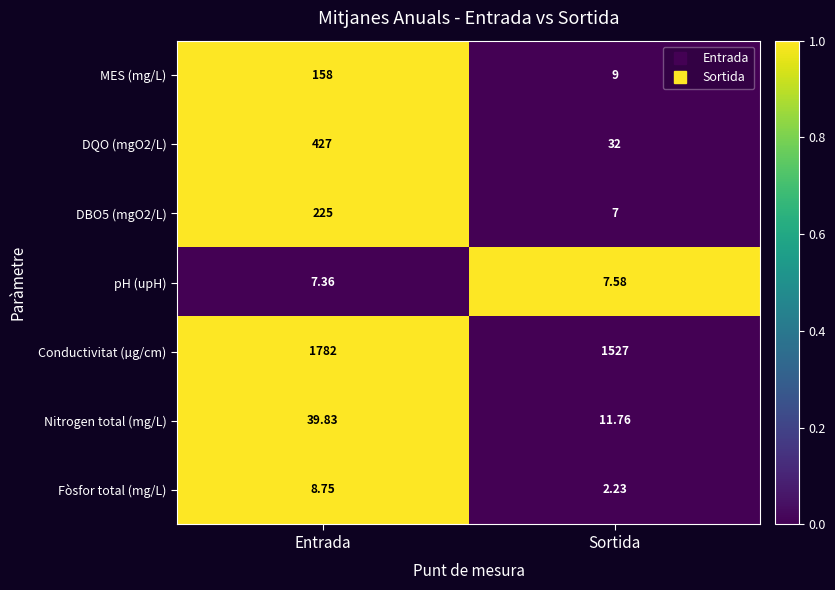

List the labels in order of DQO (mgO2/L) value, largest first.

Entrada, Sortida